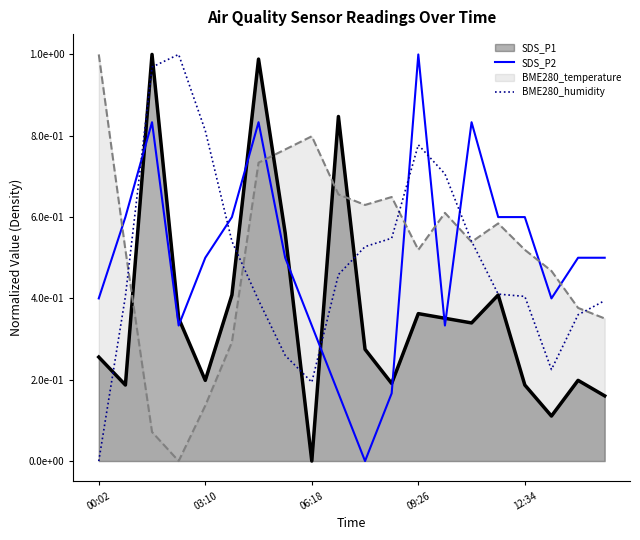

In BME280_humidity, how many points are higher than both neighbors (excluding endpoints)?

2